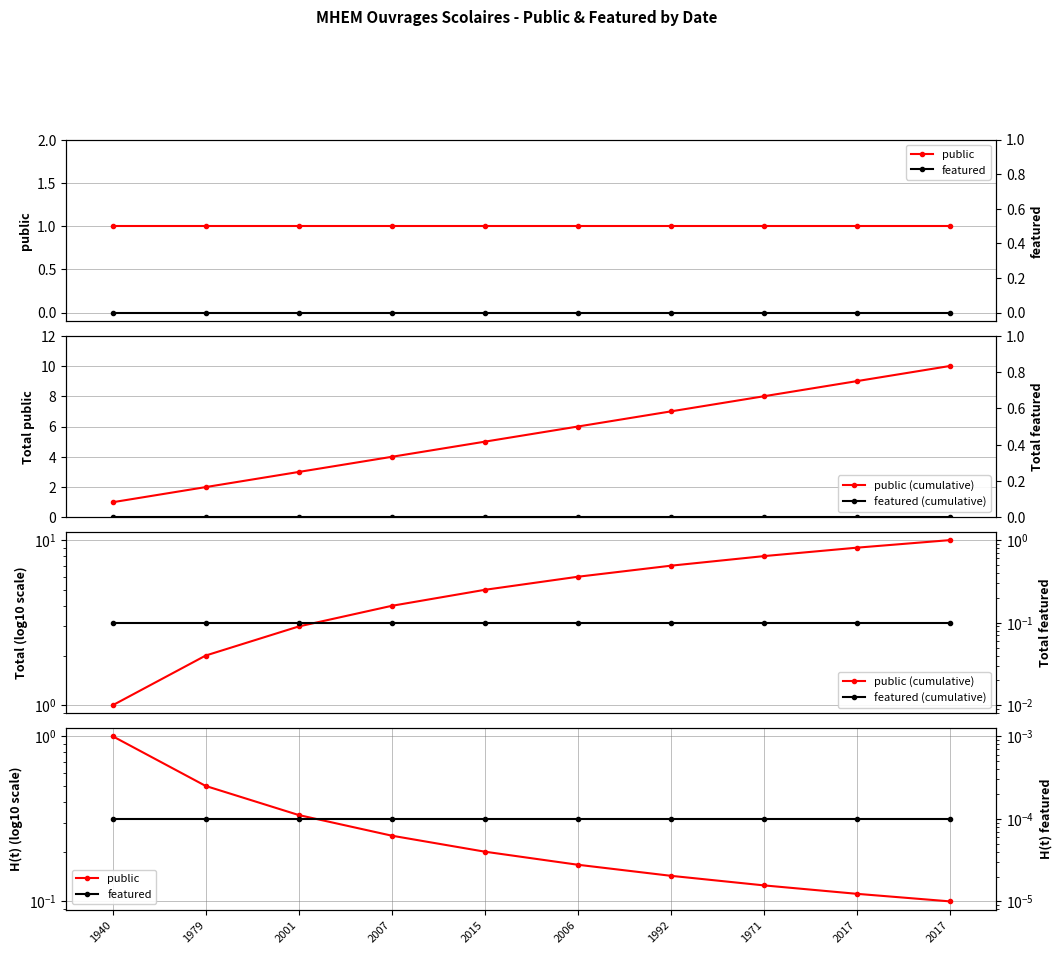

True or false: public and public (cumulative) cross at least once.

False